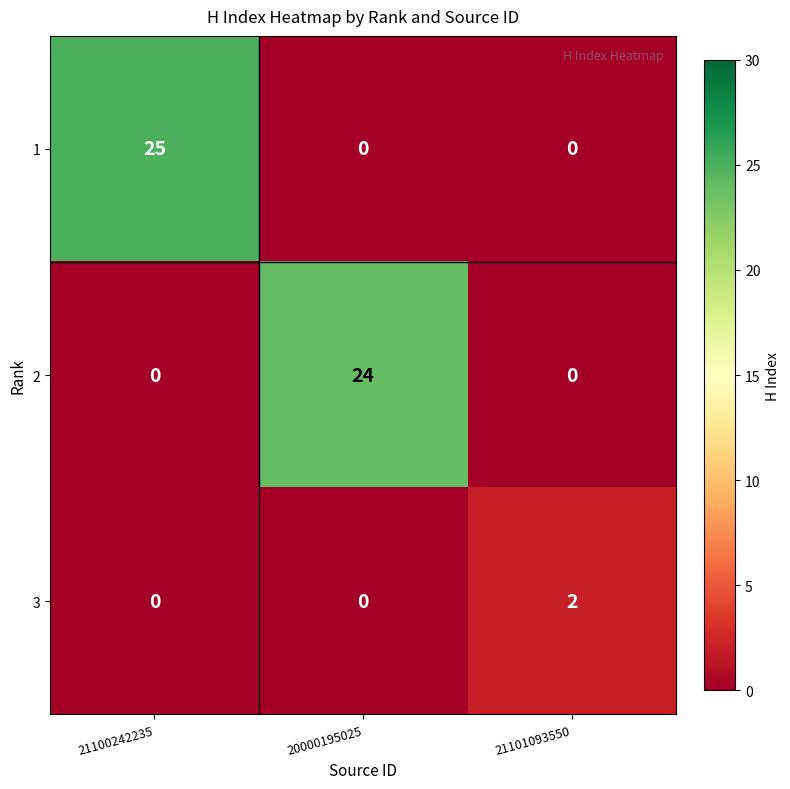

What is the spread (max minus min) of values at 20000195025?

24